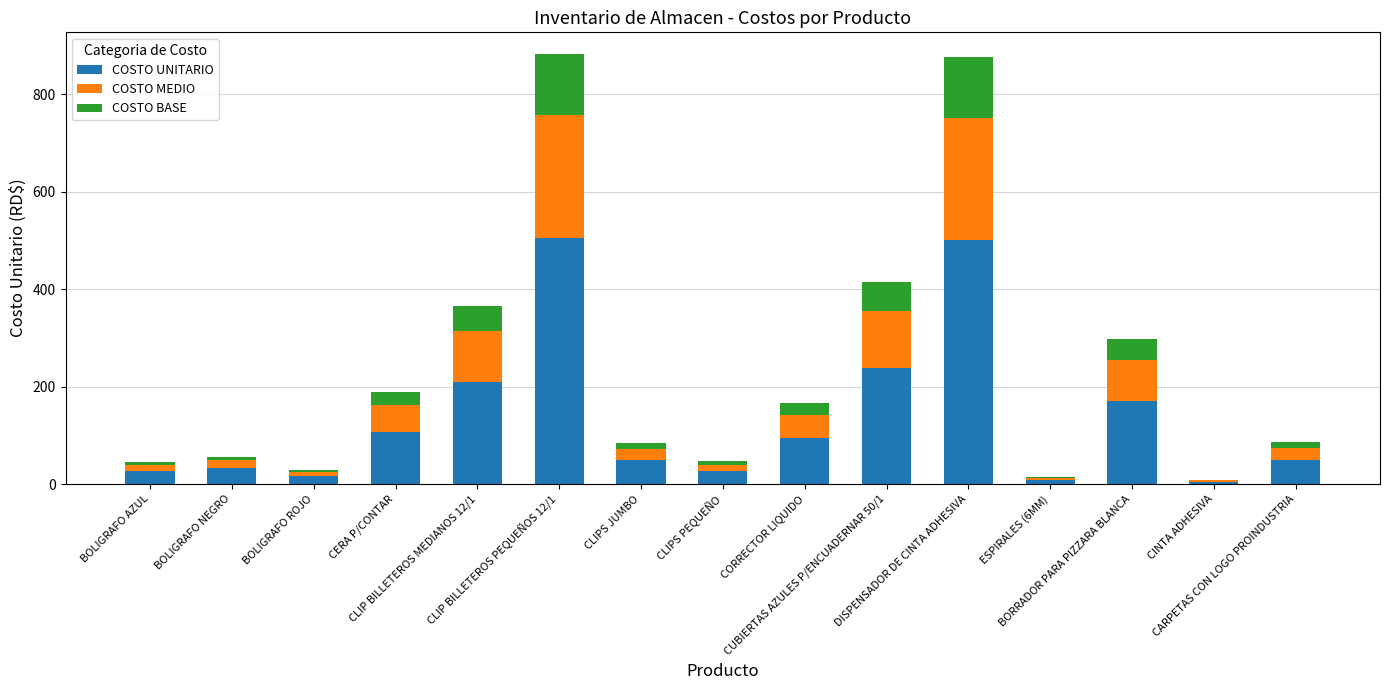

What are all the series names shown in the legend?

COSTO UNITARIO, COSTO MEDIO, COSTO BASE